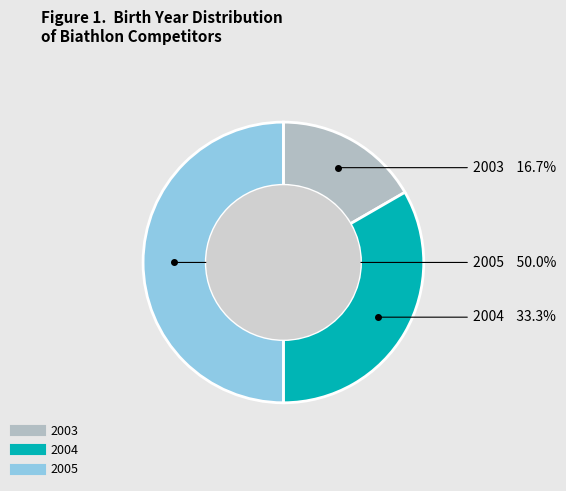

What is the largest slice in the pie chart?

2005